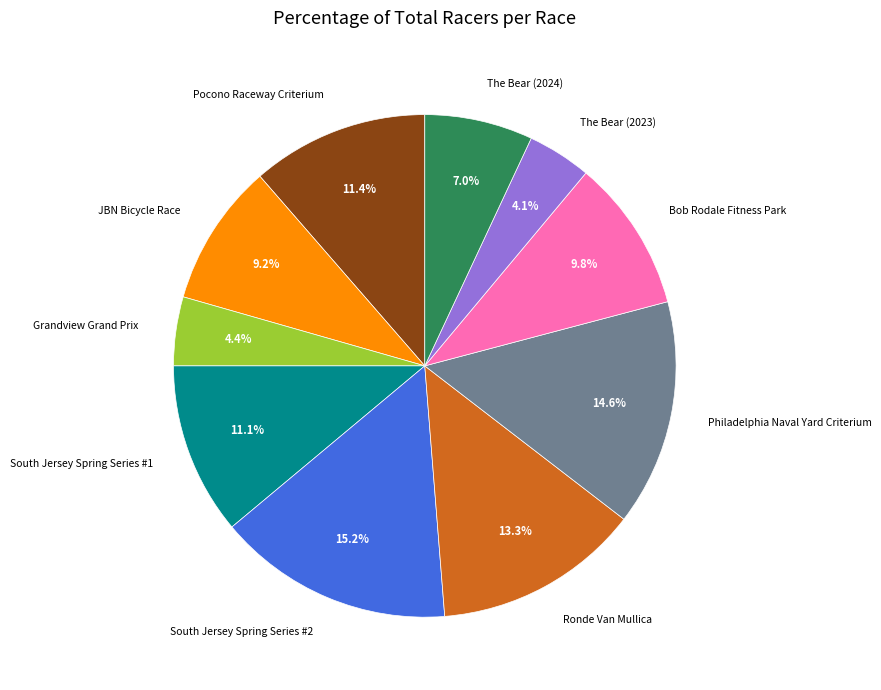

Approximately how many times larger is the value at Grandview Grand Prix compared to South Jersey Spring Series #2?

0.3